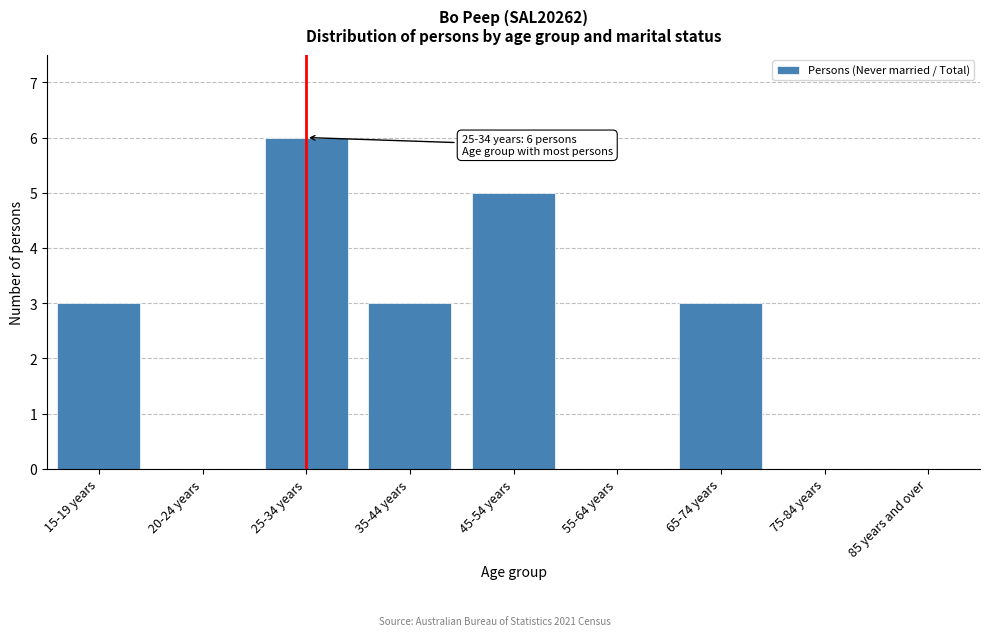

Reading left to right, what are all the values shown in this chart?

15-19 years=3	20-24 years=0	25-34 years=6	35-44 years=3	45-54 years=5	55-64 years=0	65-74 years=3	75-84 years=0	85 years and over=0